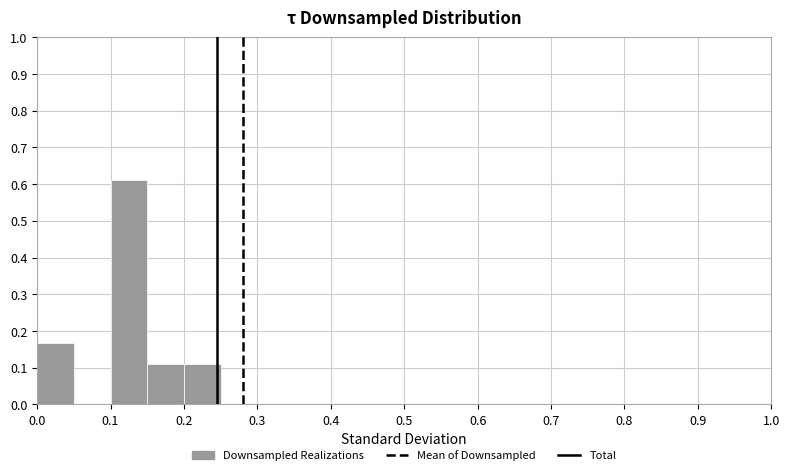

How tall is the bar that spans 0.20 to 0.25 on the x-axis? The values are not printed on the chart, so give them approximately, as read against the axis.

0.11